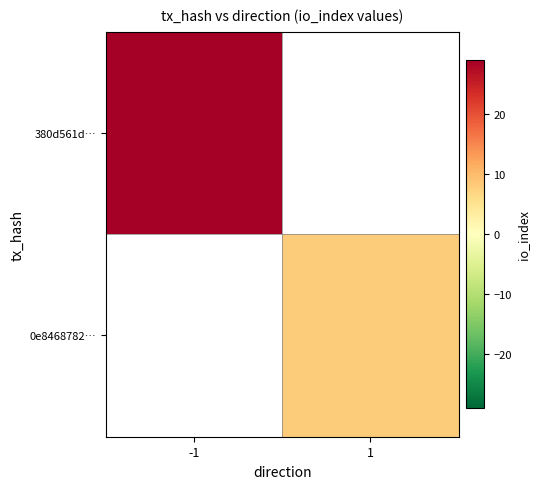

Which category has the lowest value across all series?

1